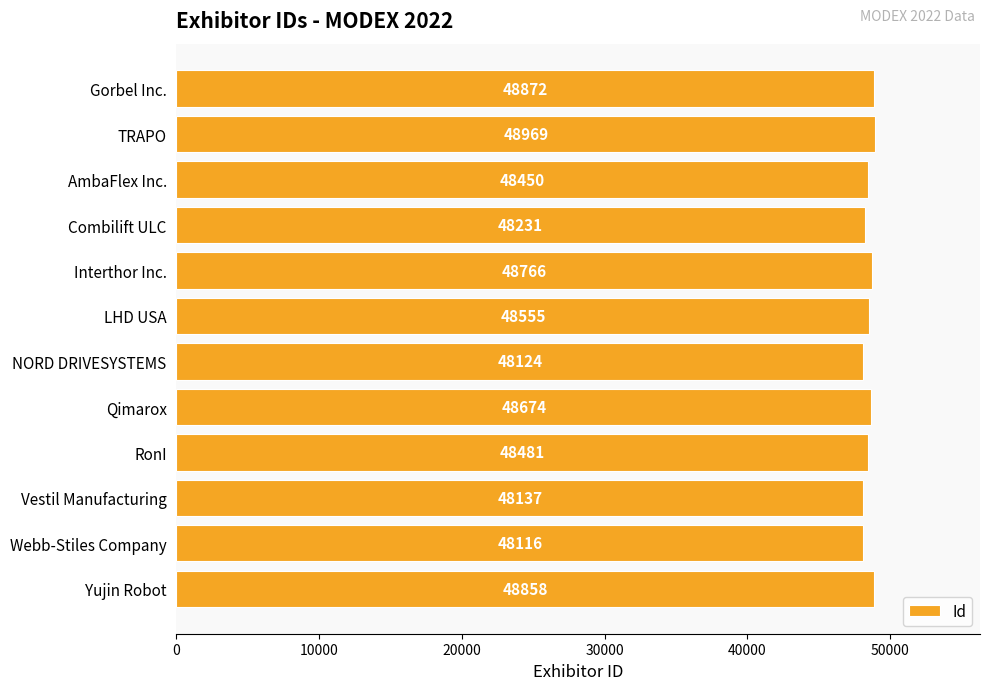

At which category does the chart reach its minimum across all series?

Webb-Stiles Company